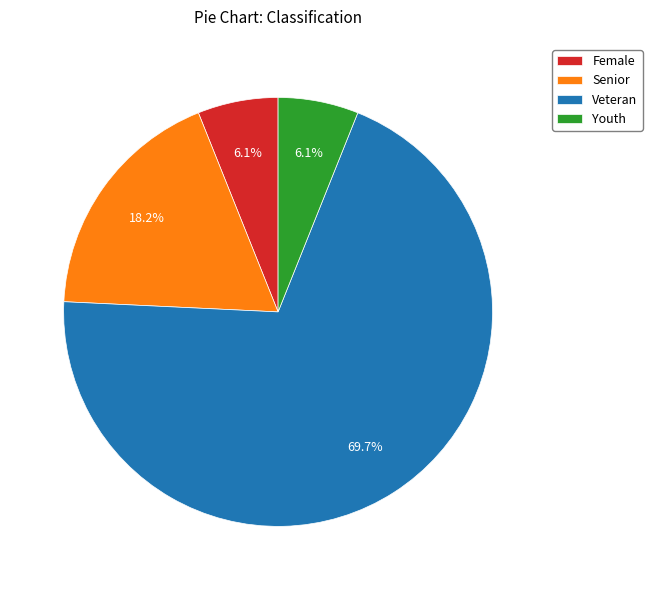

What portion of the pie excludes Female?

93.9%